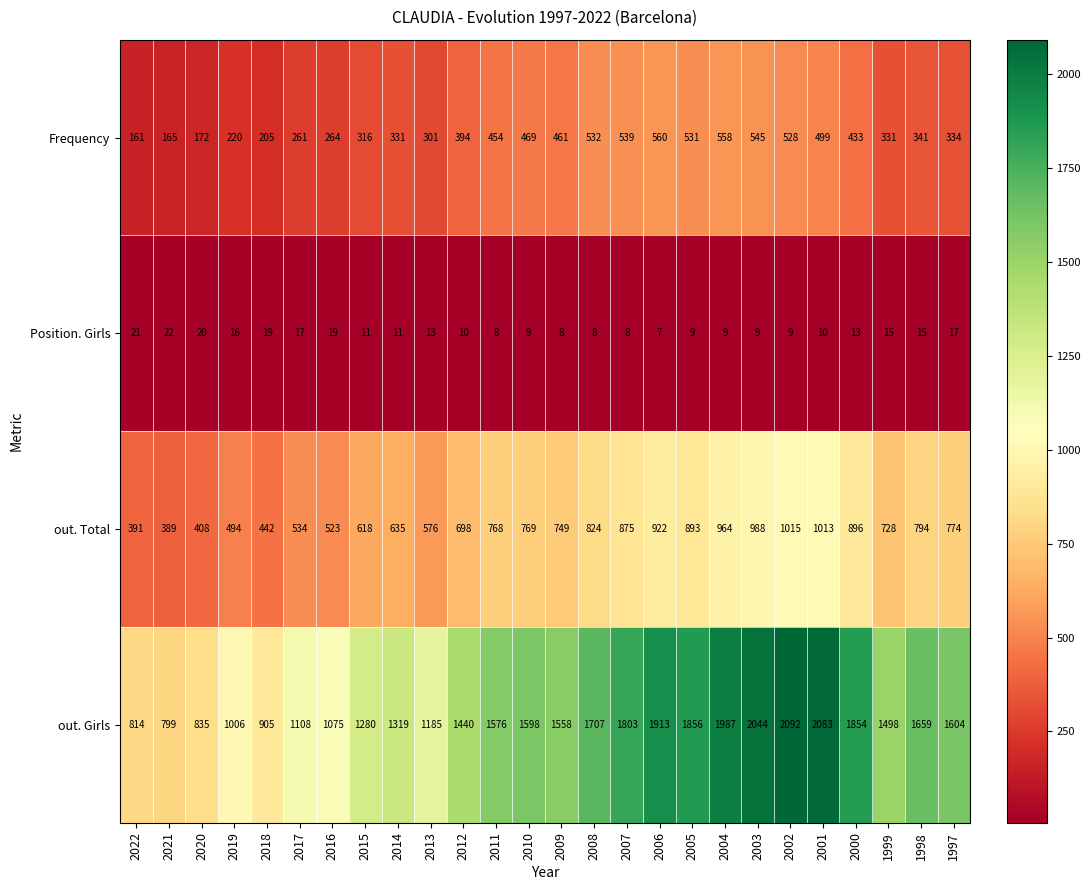

What is the sum of the out. Total values at 2007 and 2022?

1266